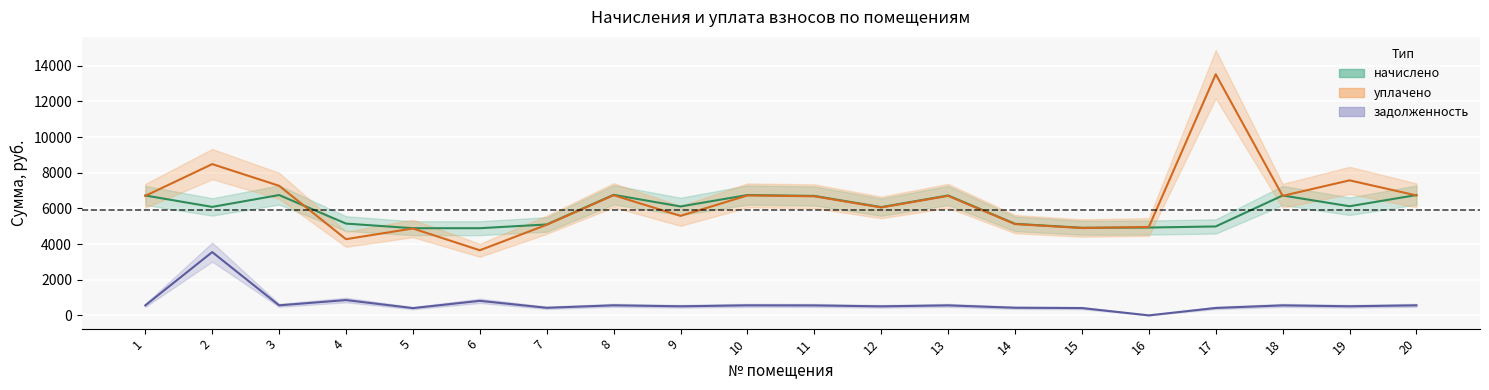

What is the minimum value for начислено?

4887.8